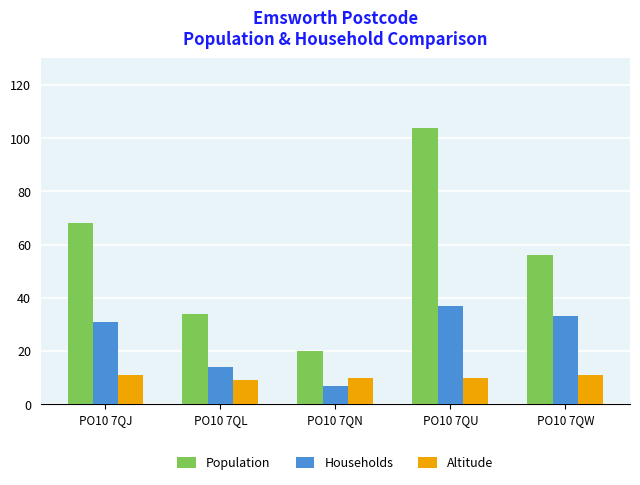

Is it true that Households equals 7 at PO10 7QN?

True